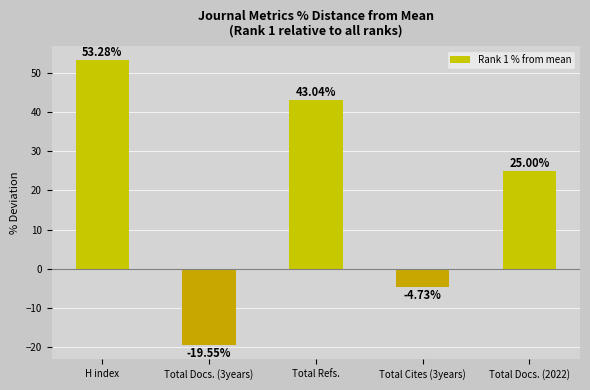

What is the average value?

19.4